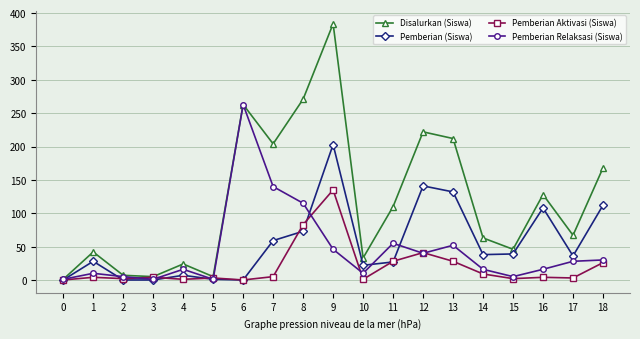

The Disalurkan (Siswa) series shows 469 at 6. True or false?

False